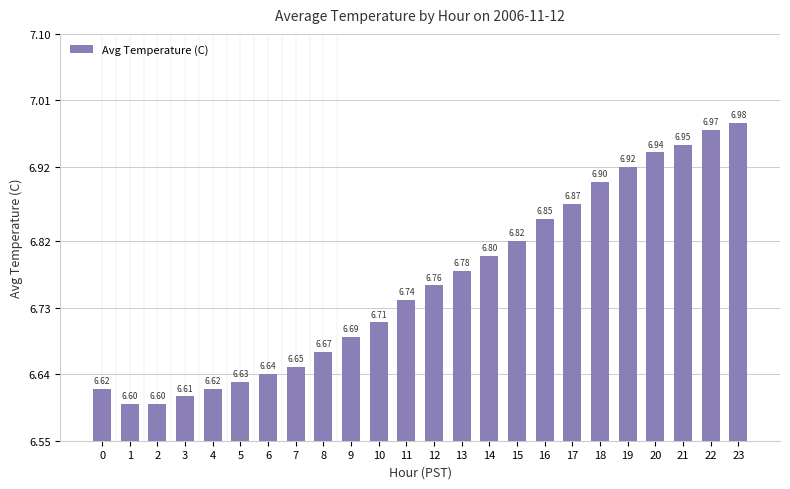

What is the sum of the values at 14 and 4?

13.4